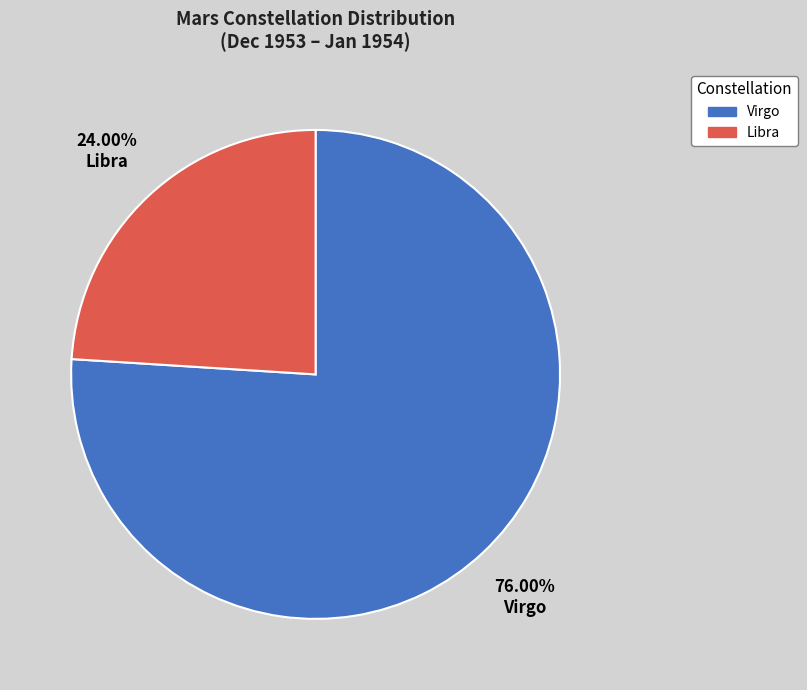

To the nearest percent, what portion does Libra represent?

24%